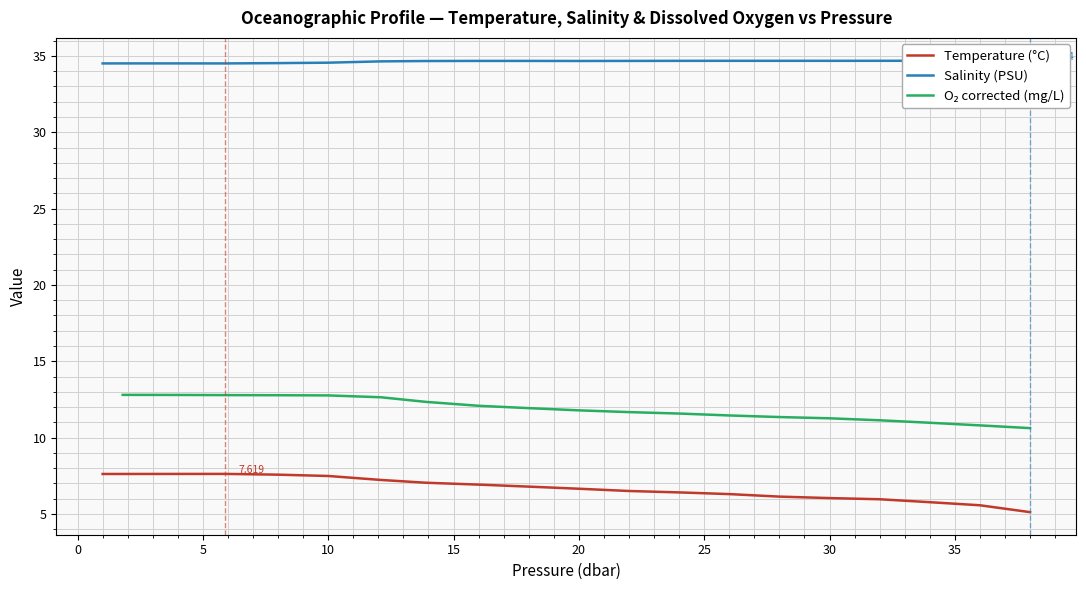

What is the difference between the highest and lowest values at 1.8?

26.9